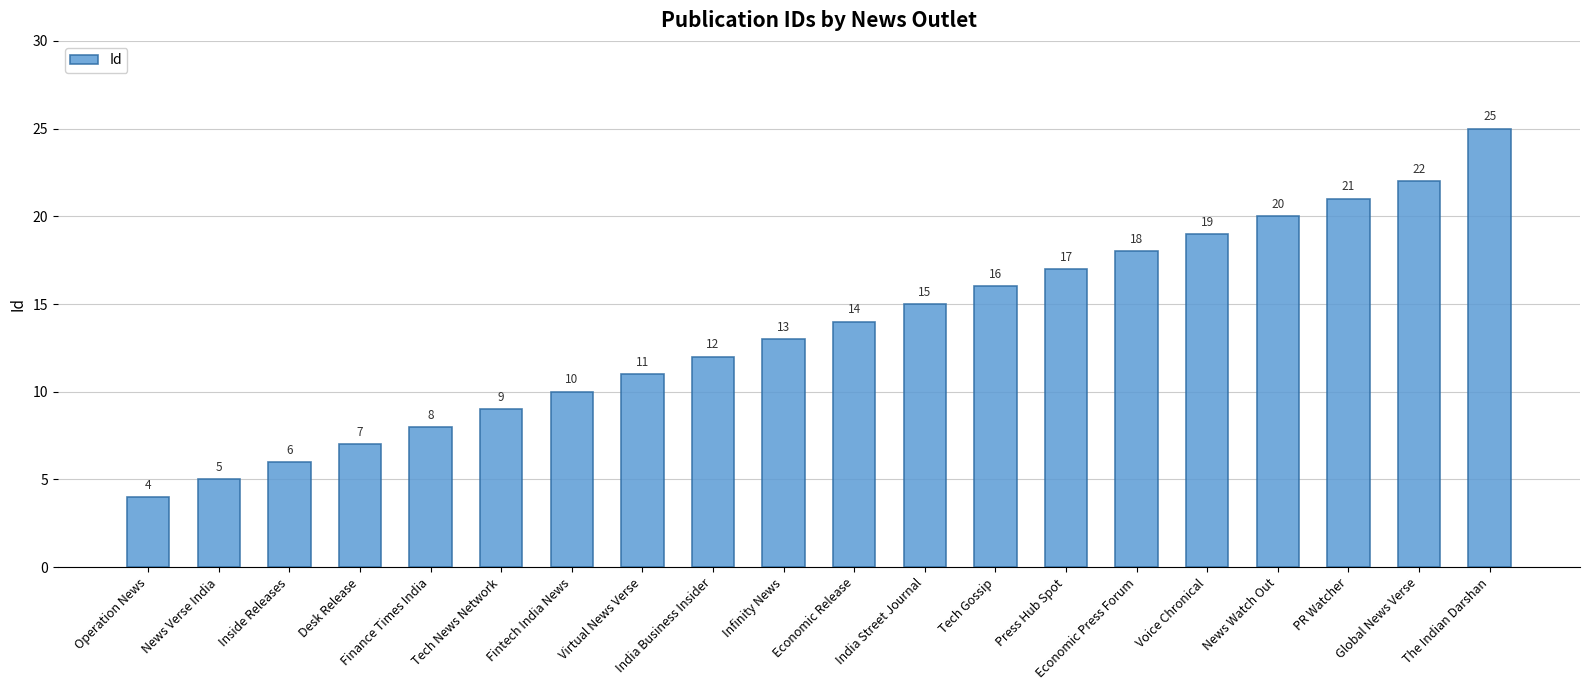

The chart shows a value of 8 at Finance Times India. True or false?

True